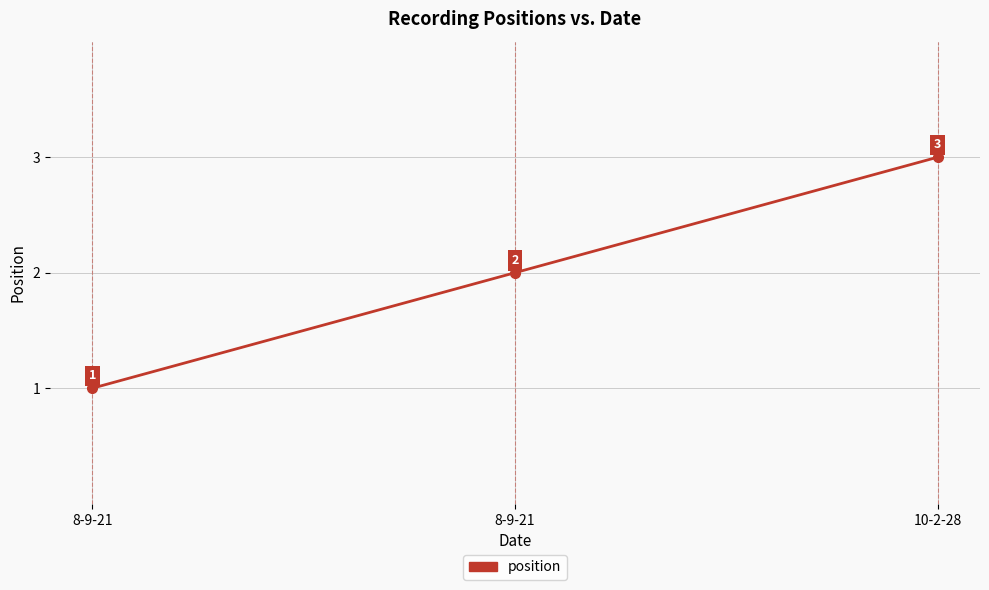

Does the chart have visible grid lines?

Yes